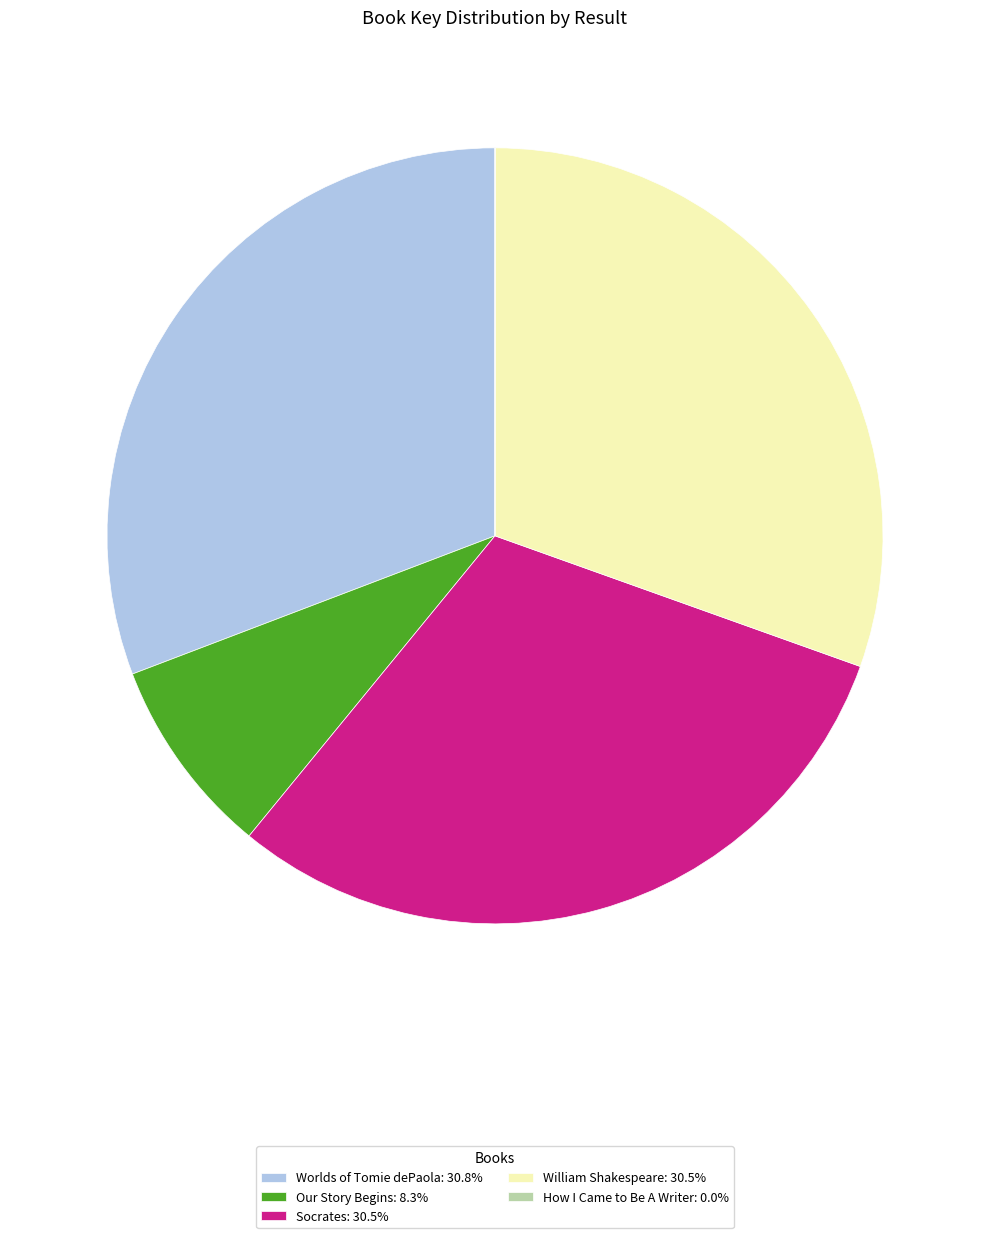

Combined, do William Shakespeare: 30.5% and Our Story Begins: 8.3% account for over 50%?

No